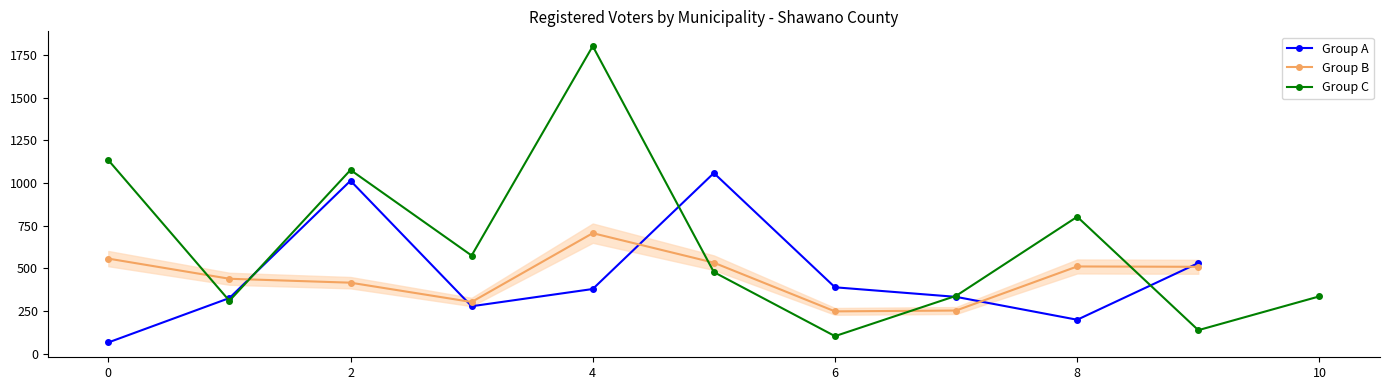

The value of Group A at 0 is 66. True or false?

True